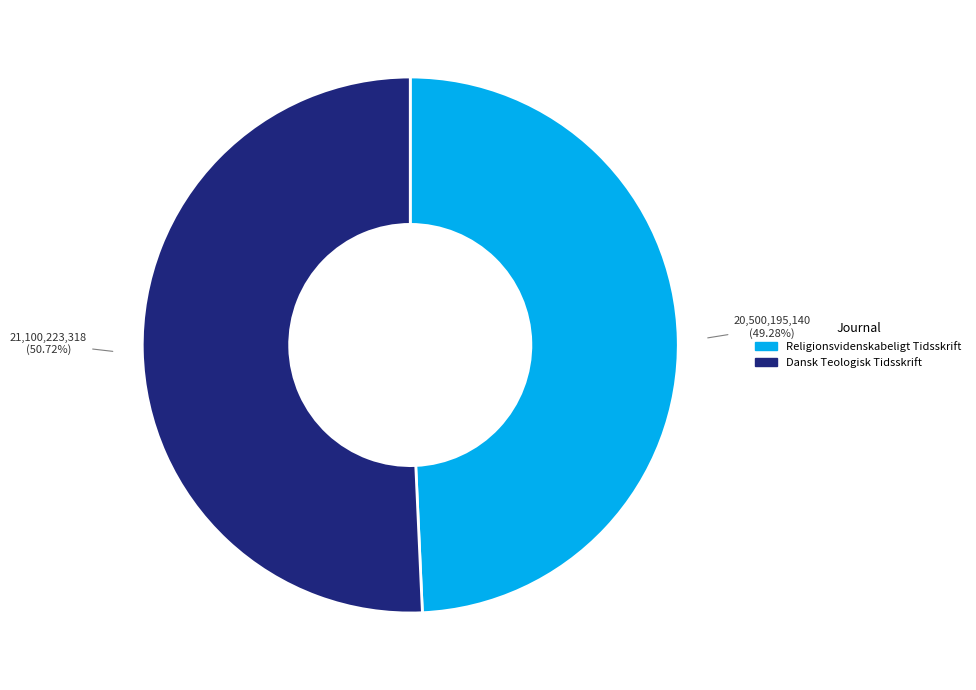

Between Religionsvidenskabeligt Tidsskrift and Dansk Teologisk Tidsskrift, which is larger?

Dansk Teologisk Tidsskrift